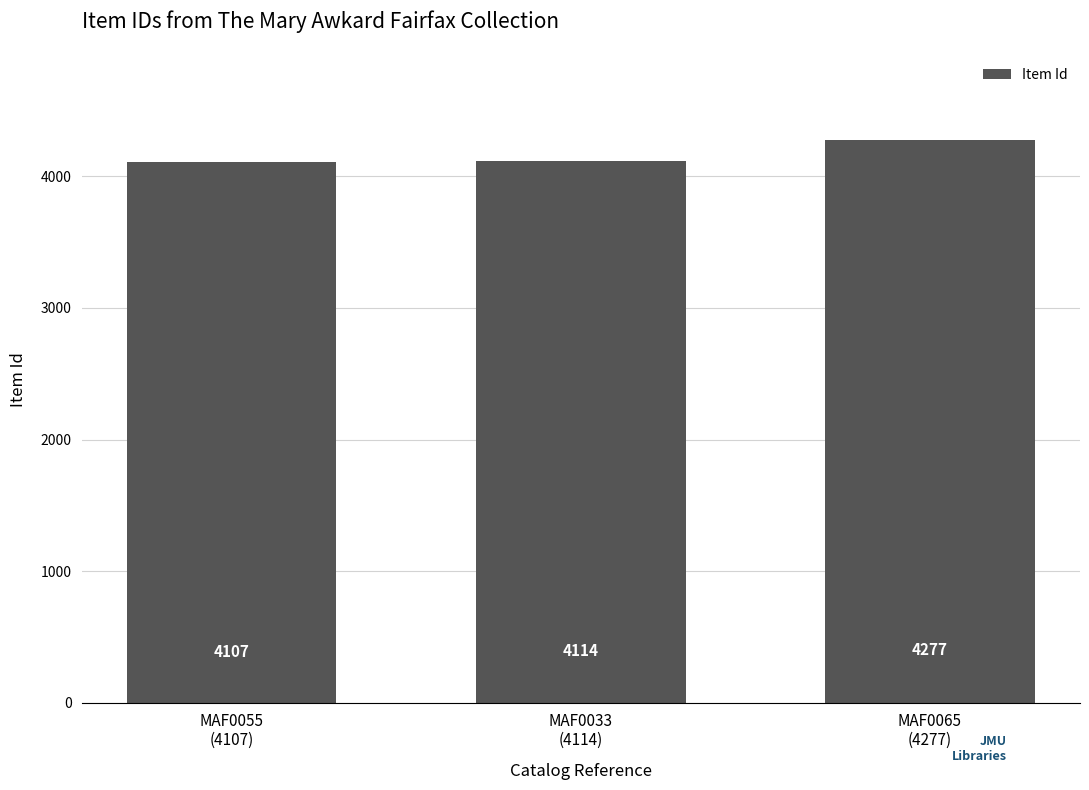

What value does the data have at MAF0055
(4107)?

4107